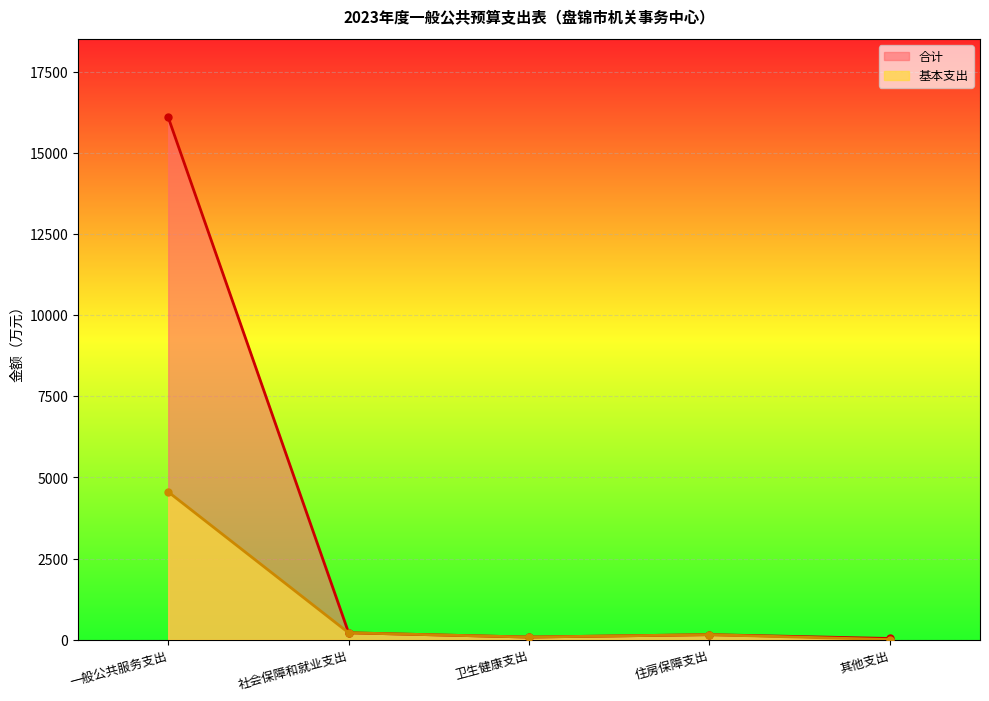

Where does the 合计 series first go above 152?

一般公共服务支出